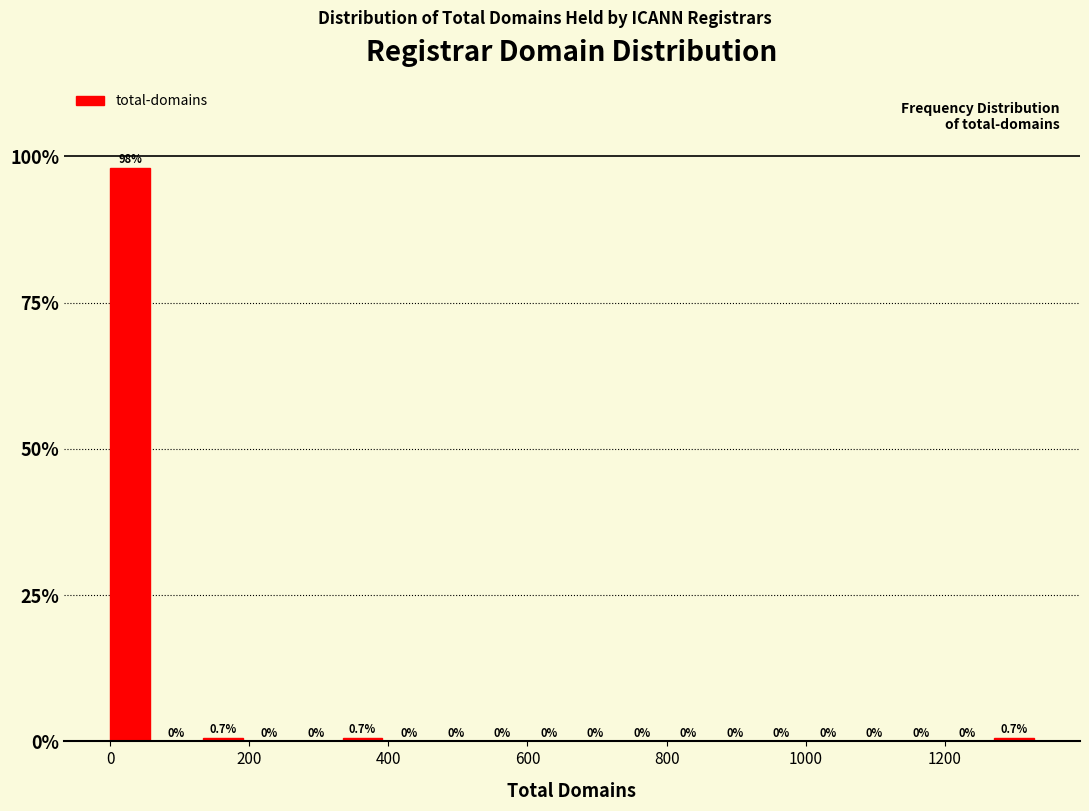

Around what value on the x-axis is the tallest bar? Give the approximate position of its centre, as read against the axis.

20